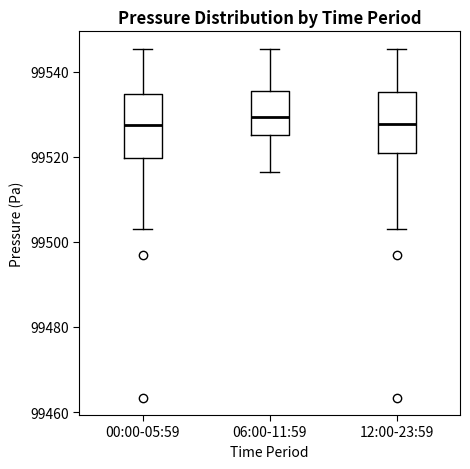

Where does the median line of the box for 06:00-11:59 sit on the y-axis? The values are not printed on the chart, so give them approximately, as read against the axis.

99530